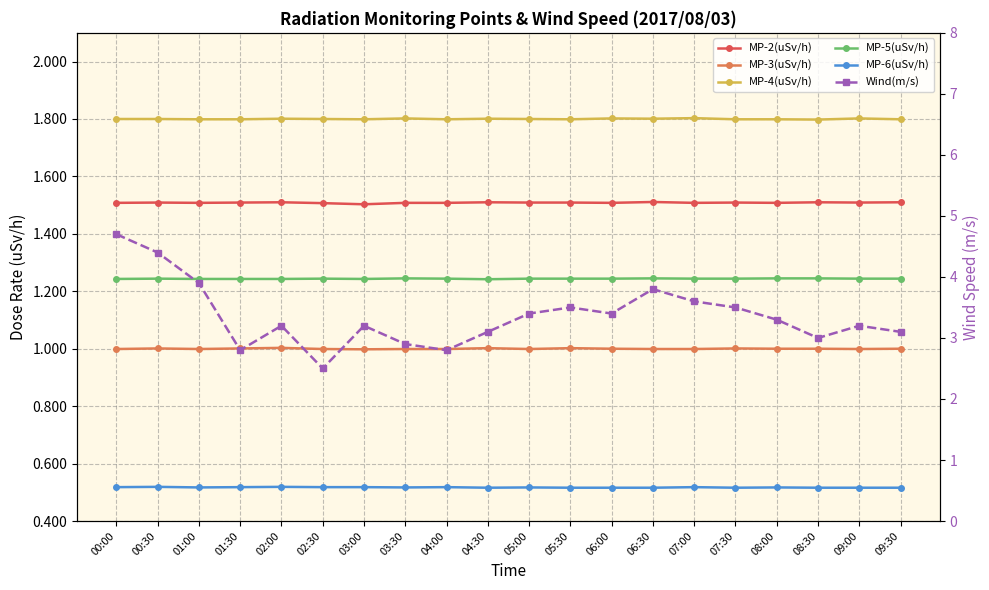

How many distinct data groups are displayed?

6